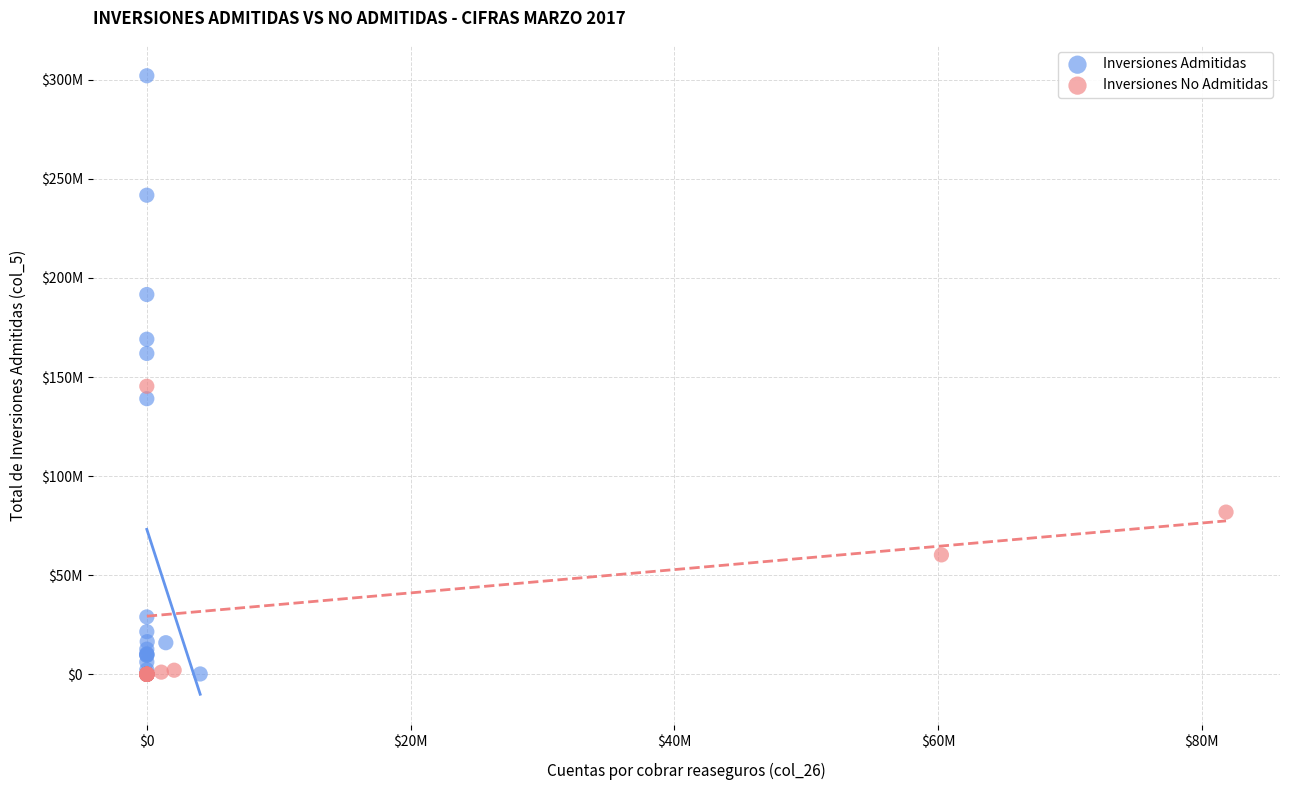

What are all the series names shown in the legend?

Inversiones Admitidas, Inversiones No Admitidas